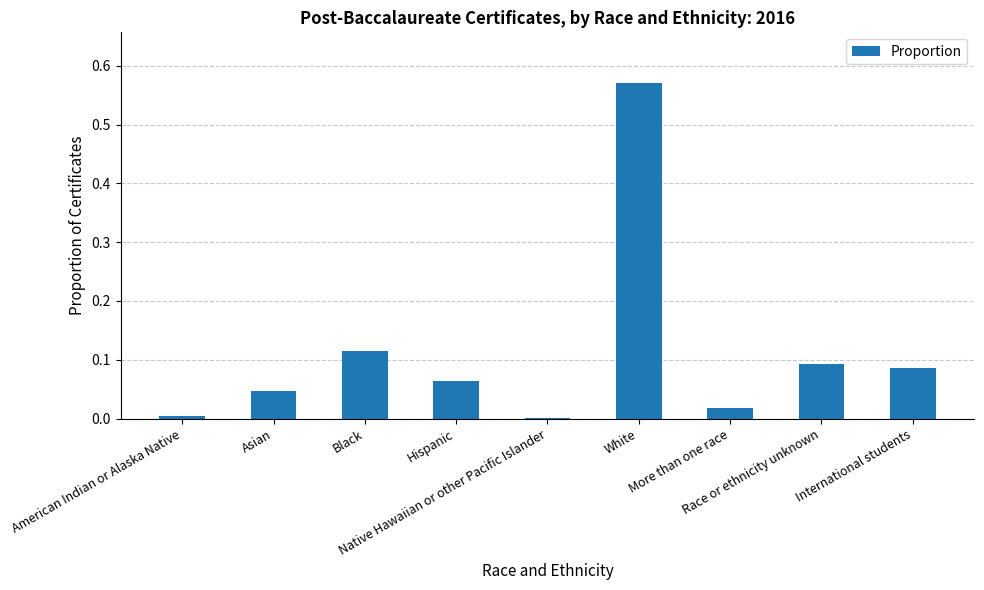

True or false: the data shows 0.0 at International students.

False